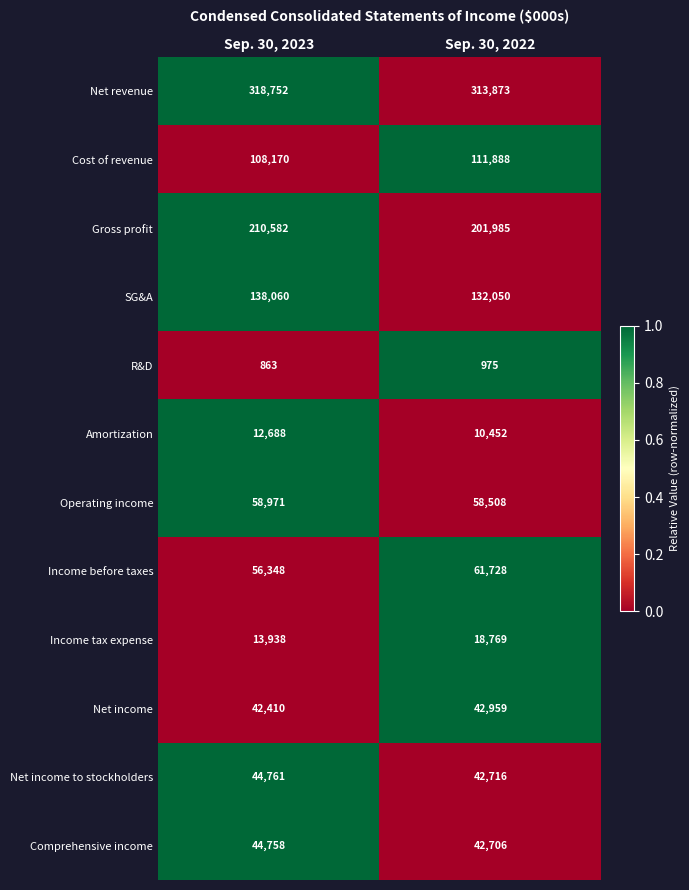

Reading left to right, extract all data points from this chart.

Net revenue: 318752	313873
Cost of revenue: 108170	111888
Gross profit: 210582	201985
SG&A: 138060	132050
R&D: 863	975
Amortization: 12688	10452
Operating income: 58971	58508
Income before taxes: 56348	61728
Income tax expense: 13938	18769
Net income: 42410	42959
Net income to stockholders: 44761	42716
Comprehensive income: 44758	42706